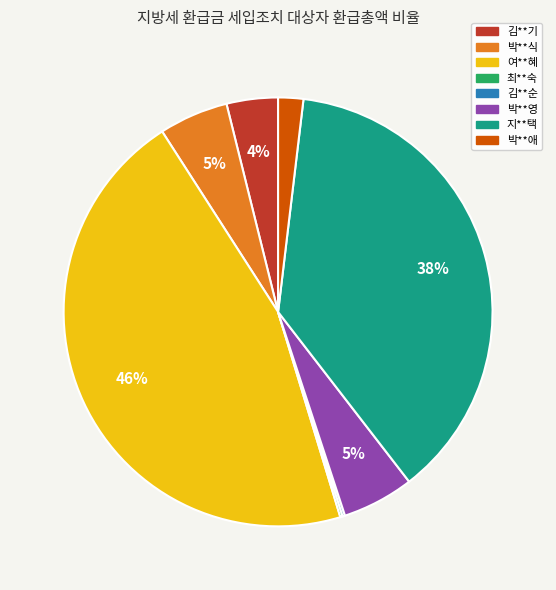

Which category has the biggest portion of the pie?

여**혜